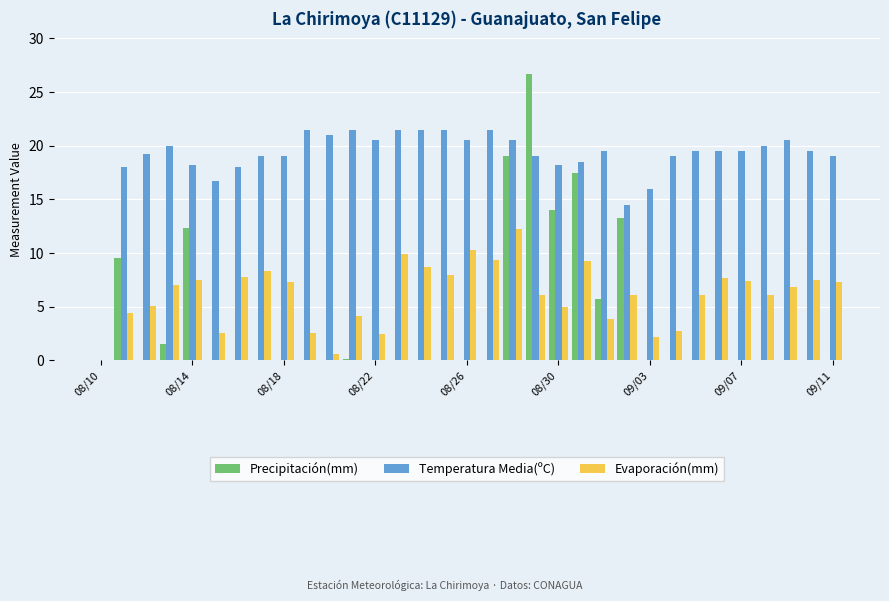

What is the maximum value shown in the chart?

26.7